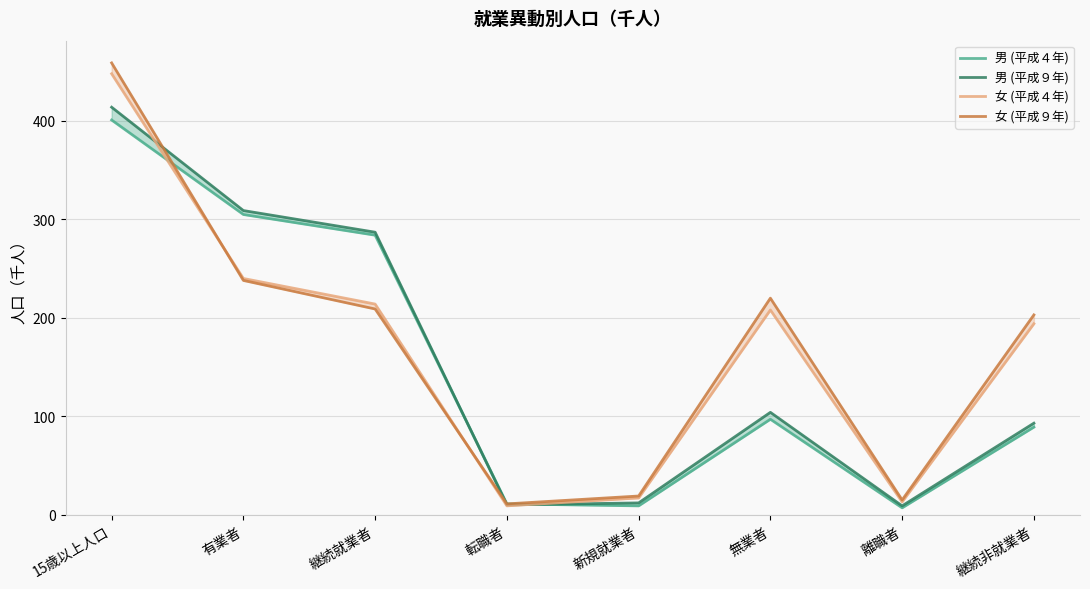

How many interior local peaks does the 男 (平成９年) series have?

1